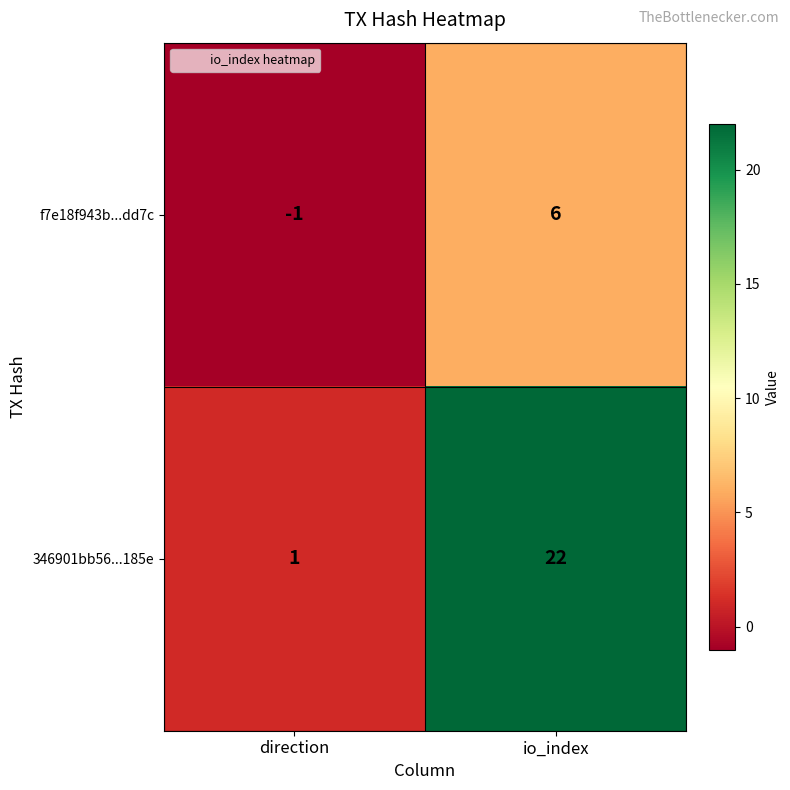

Which series has the widest spread of values?

346901bb56...185e